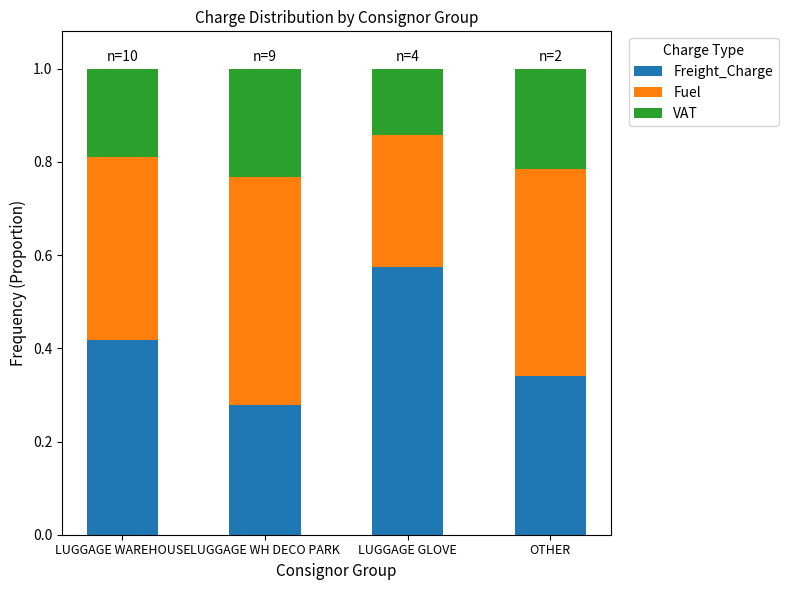

At which label is Freight_Charge closest to 0?

LUGGAGE WH DECO PARK